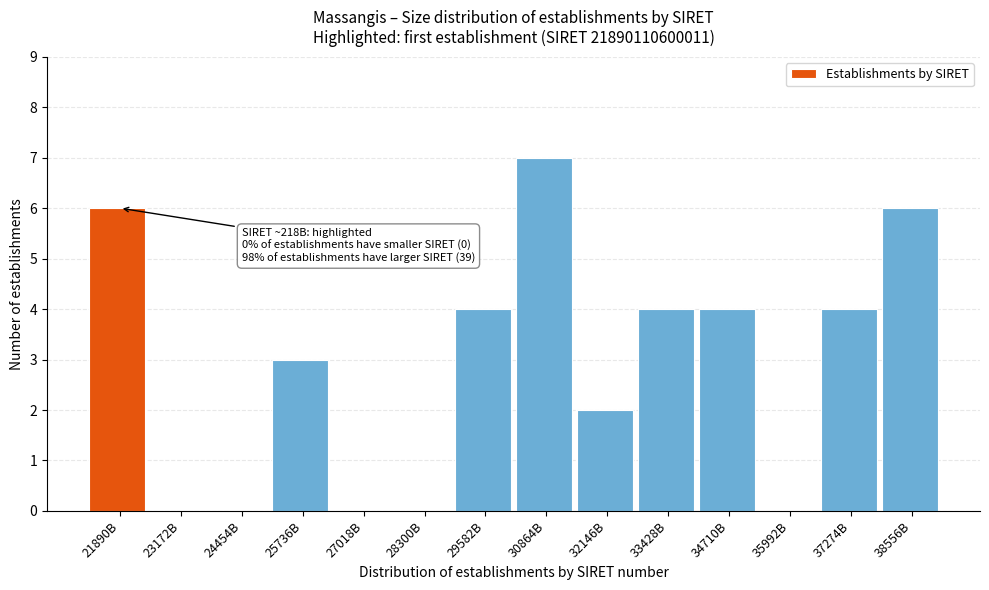

Reading right to left, extract all data points from this chart.

38556B=6	37274B=4	35992B=0	34710B=4	33428B=4	32146B=2	30864B=7	29582B=4	28300B=0	27018B=0	25736B=3	24454B=0	23172B=0	21890B=6